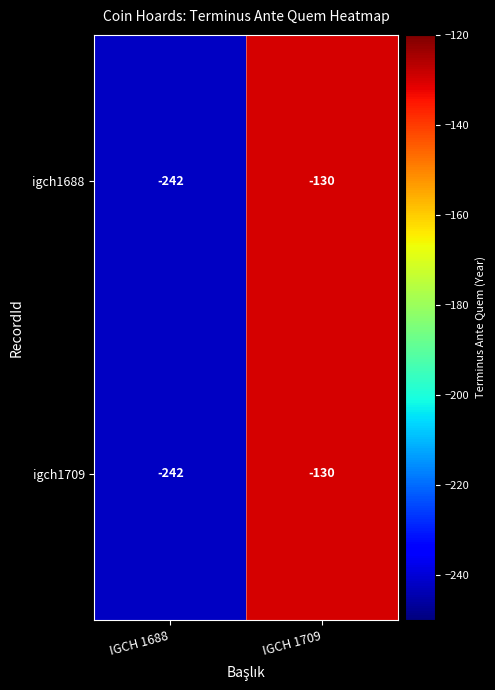

True or false: igch1709 has a value of -130 at IGCH 1709.

True